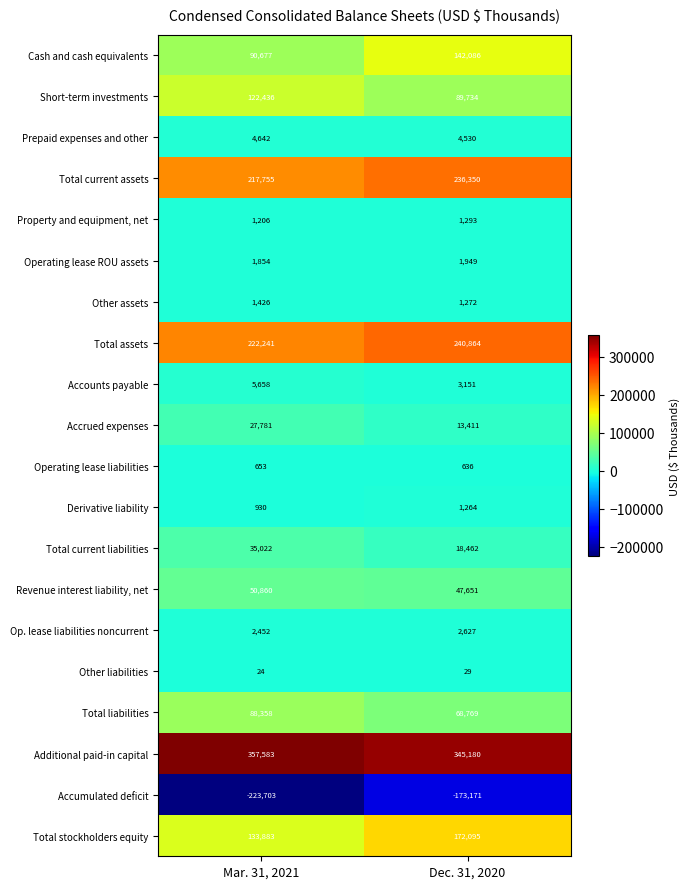

Which category has the highest value in the Additional paid-in capital series?

Mar. 31, 2021